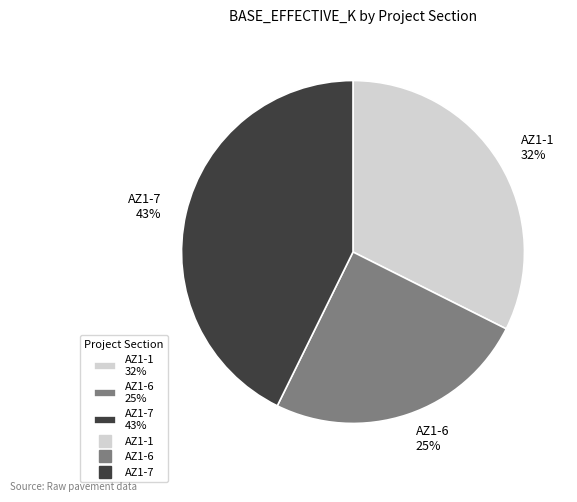

Count the number of slices in the pie.

3